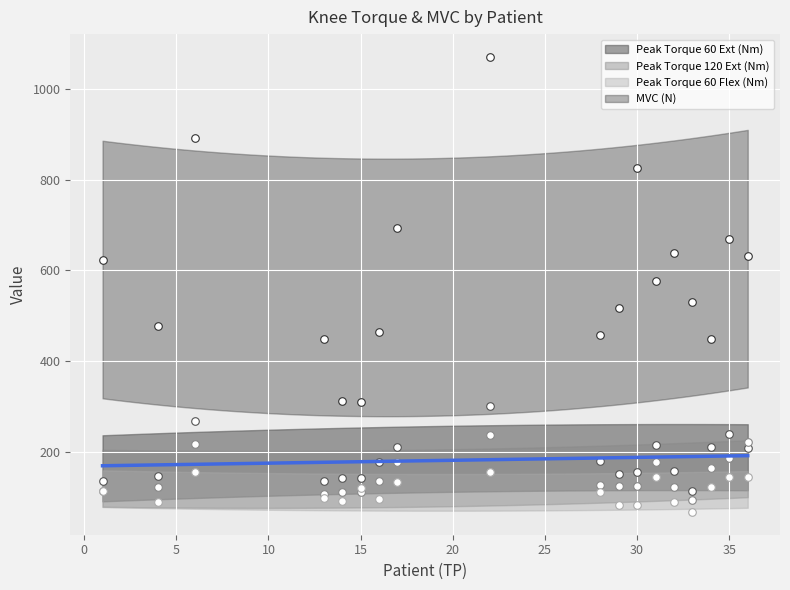

At how many categories does at least one series exceed 796?

3